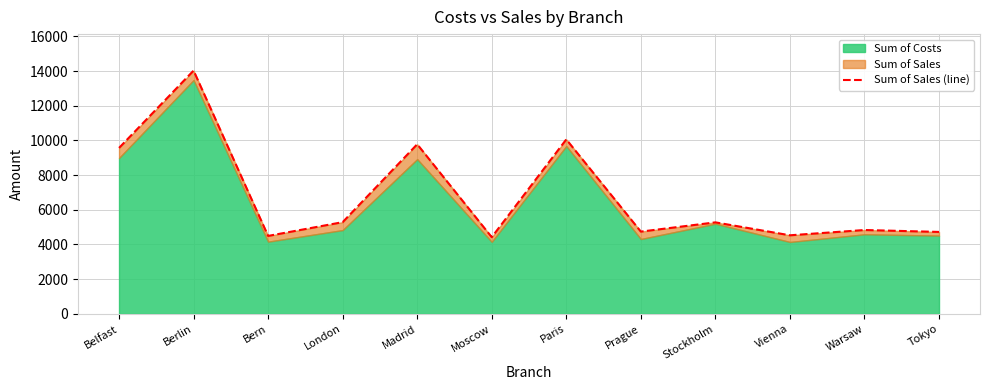

Approximately how many times larger is the value at Warsaw compared to London?

0.9